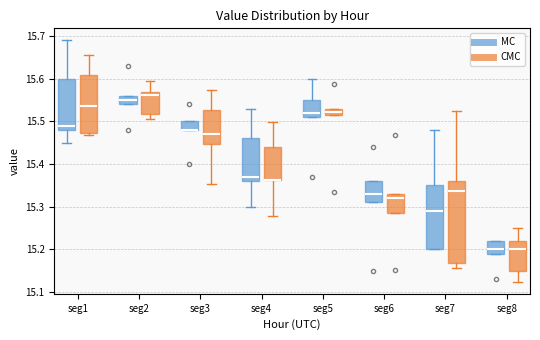

Where does the lower whisker of the box for seg4 (CMC) end on the y-axis? The values are not printed on the chart, so give them approximately, as read against the axis.

15.28